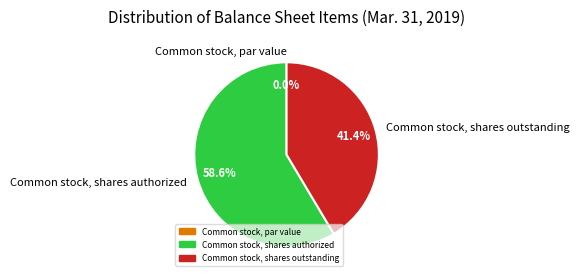

Which category has the biggest portion of the pie?

Common stock, shares authorized